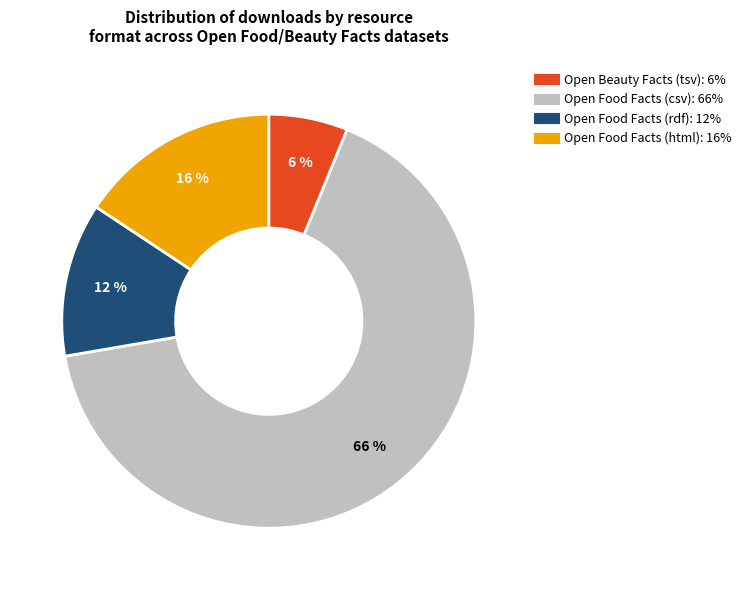

Do Open Food Facts (html) and Open Food Facts (csv) together represent more than half of the pie?

Yes